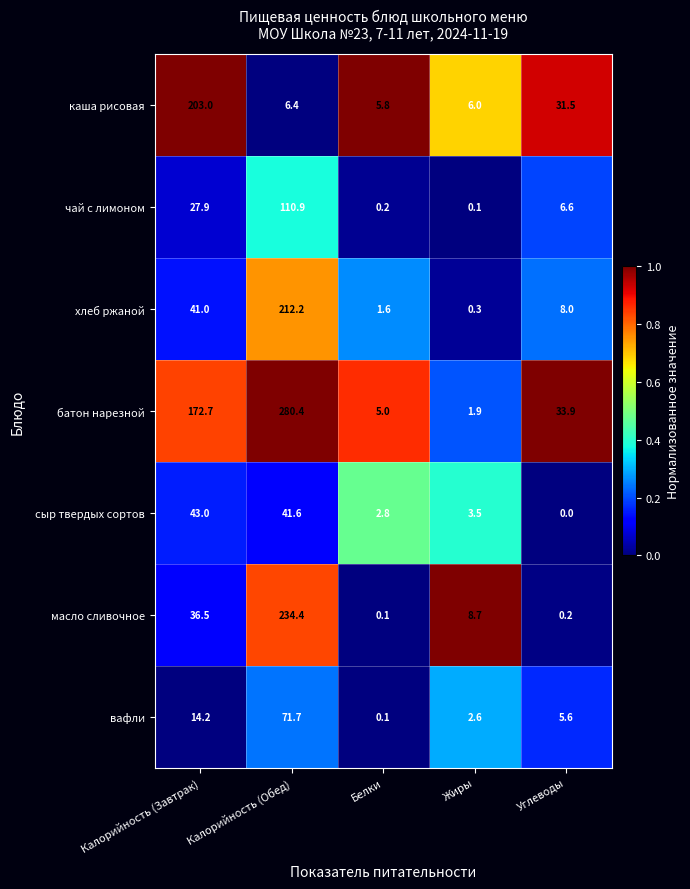

Count the number of data series in this chart.

7